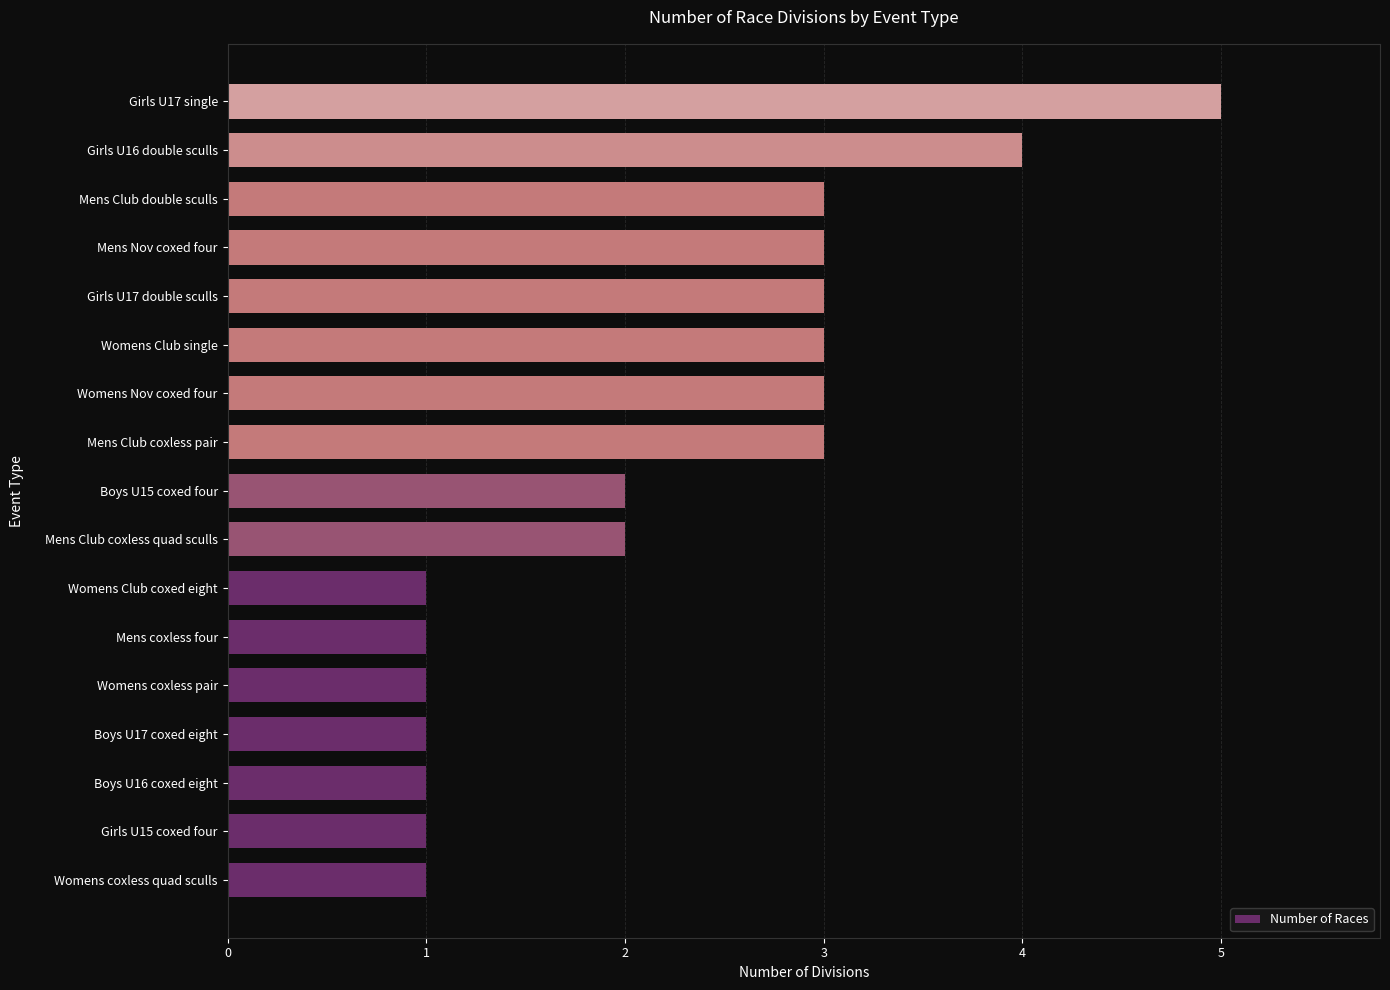

Does the chart contain any negative values?

No